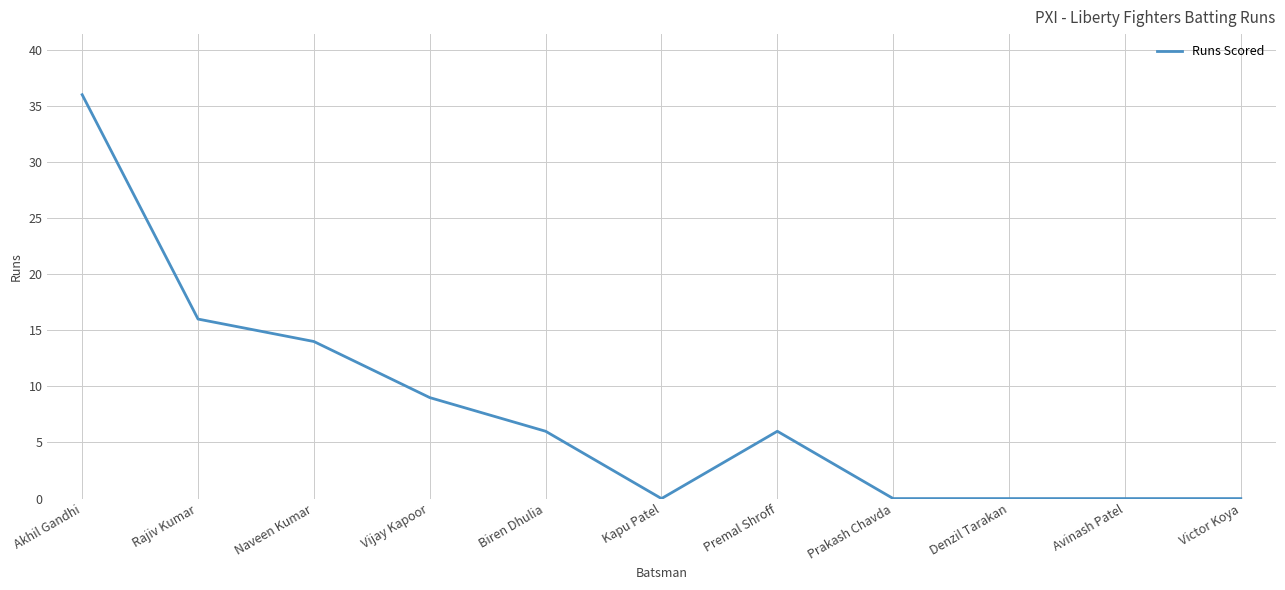

Is it true that the value at Akhil Gandhi is 36?

True